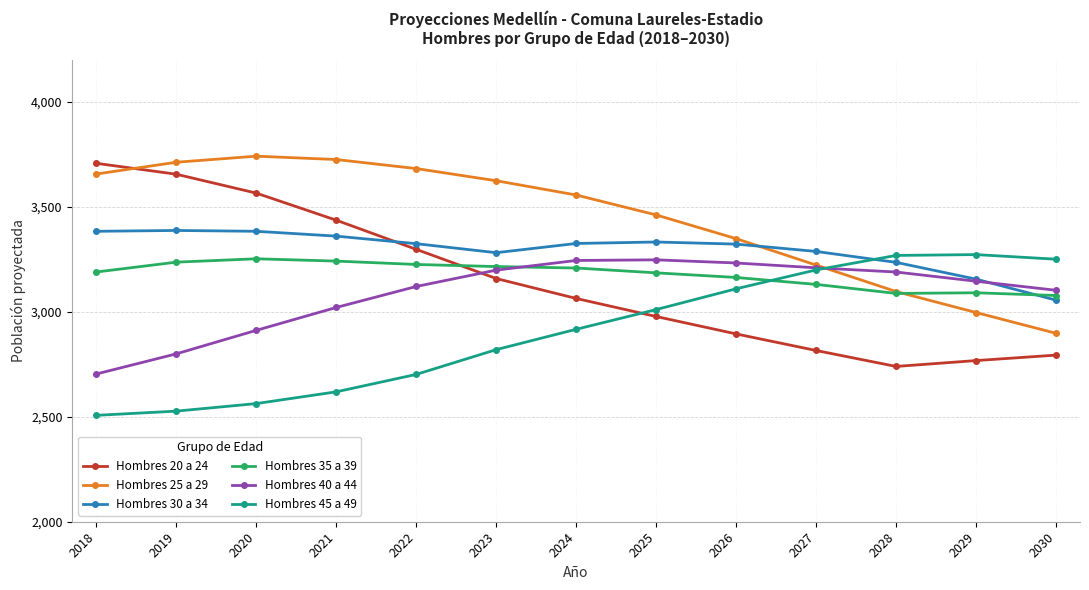

True or false: Hombres 25 a 29 has more than 0 interior local peaks.

True